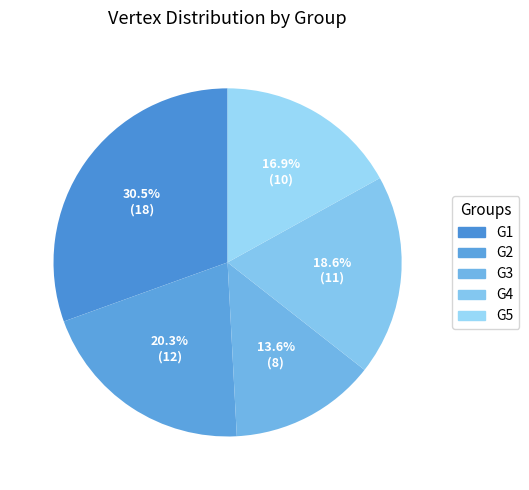

To the nearest percent, what percentage of the pie is G1?

31%